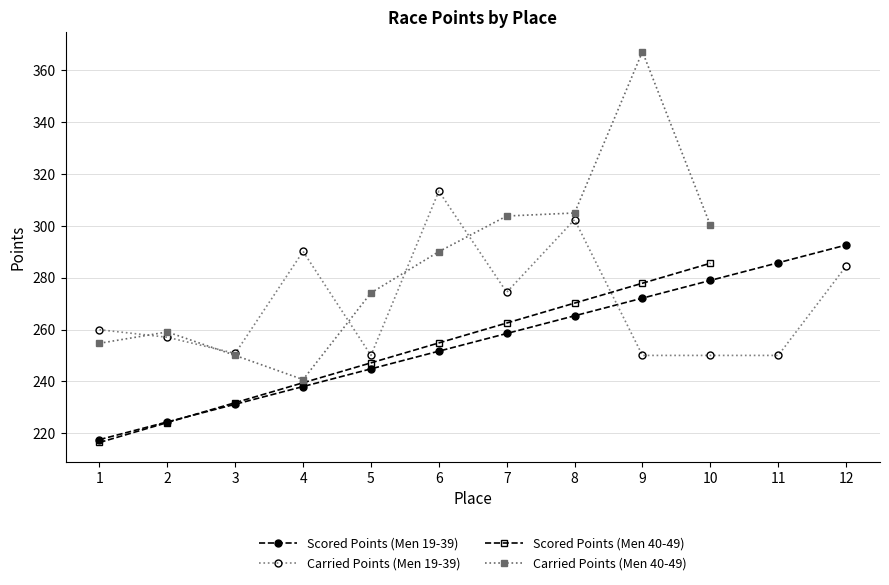

True or false: Carried Points (Men 19-39) has more than 1 interior local peaks.

True